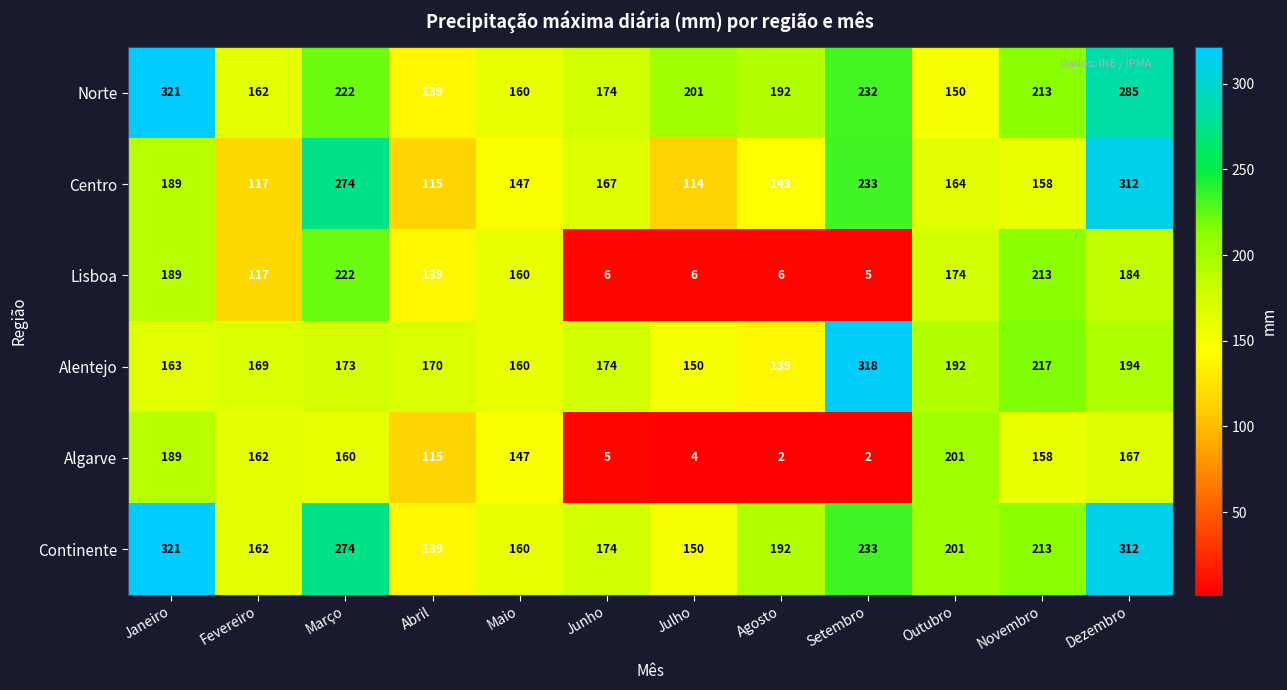

Rank the categories by Alentejo value from lowest to highest.

Agosto, Julho, Maio, Janeiro, Fevereiro, Abril, Março, Junho, Outubro, Dezembro, Novembro, Setembro